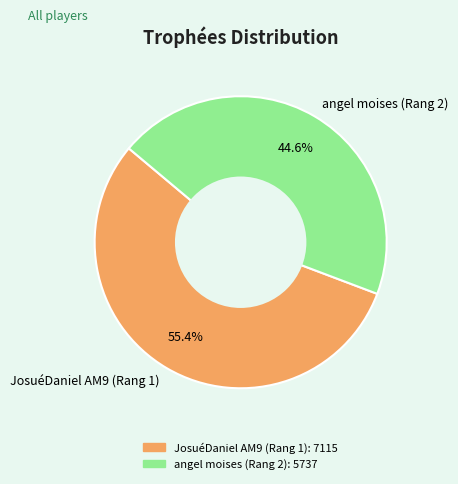

How many segments does this pie chart have?

2